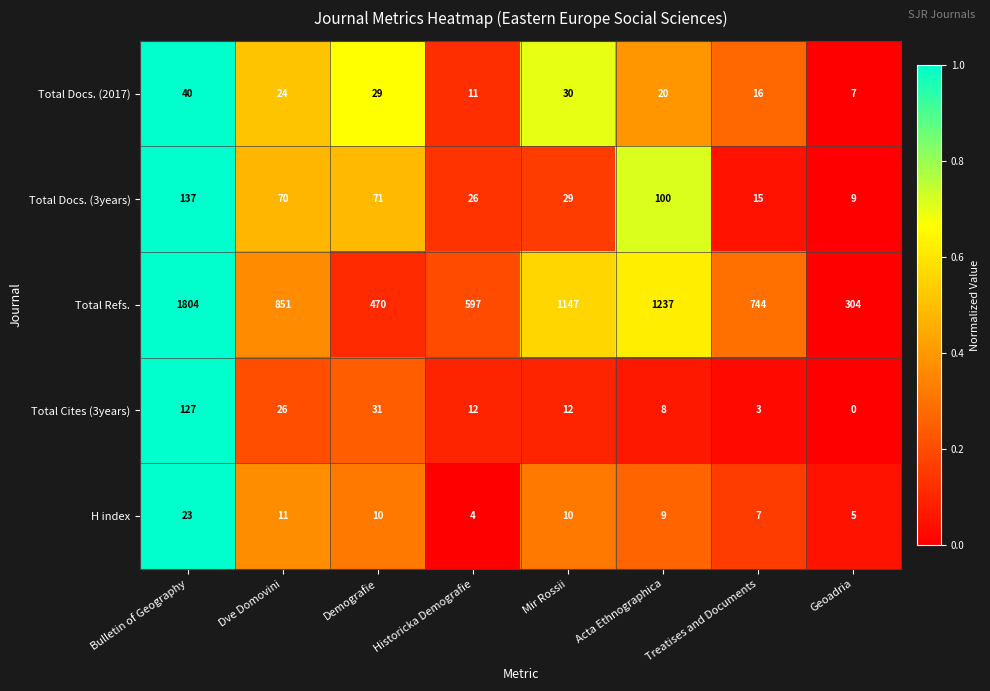

What is the maximum value shown in the chart?

1804